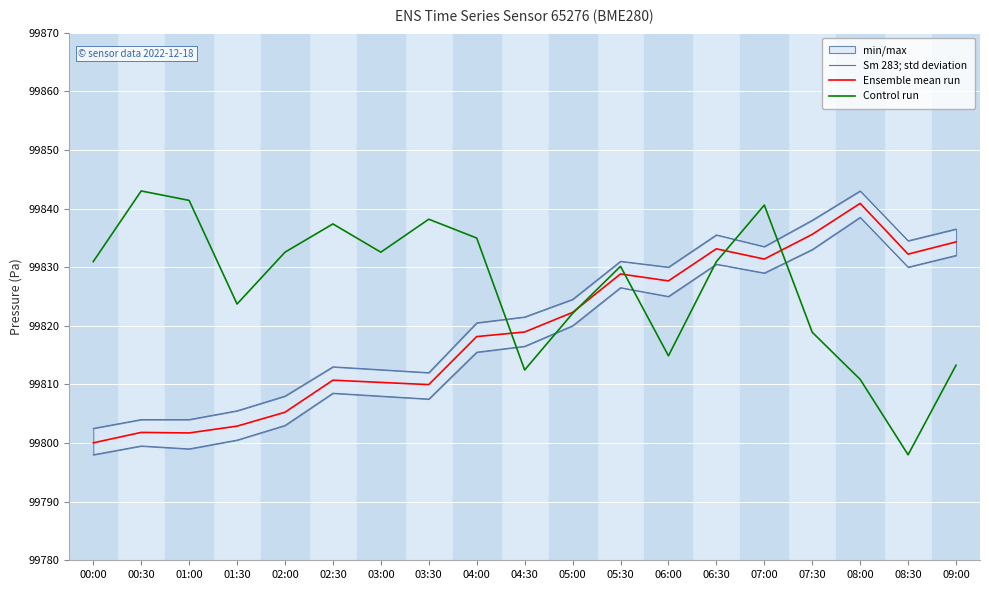

What is the minimum value for Sm 283; std deviation?

99798.0